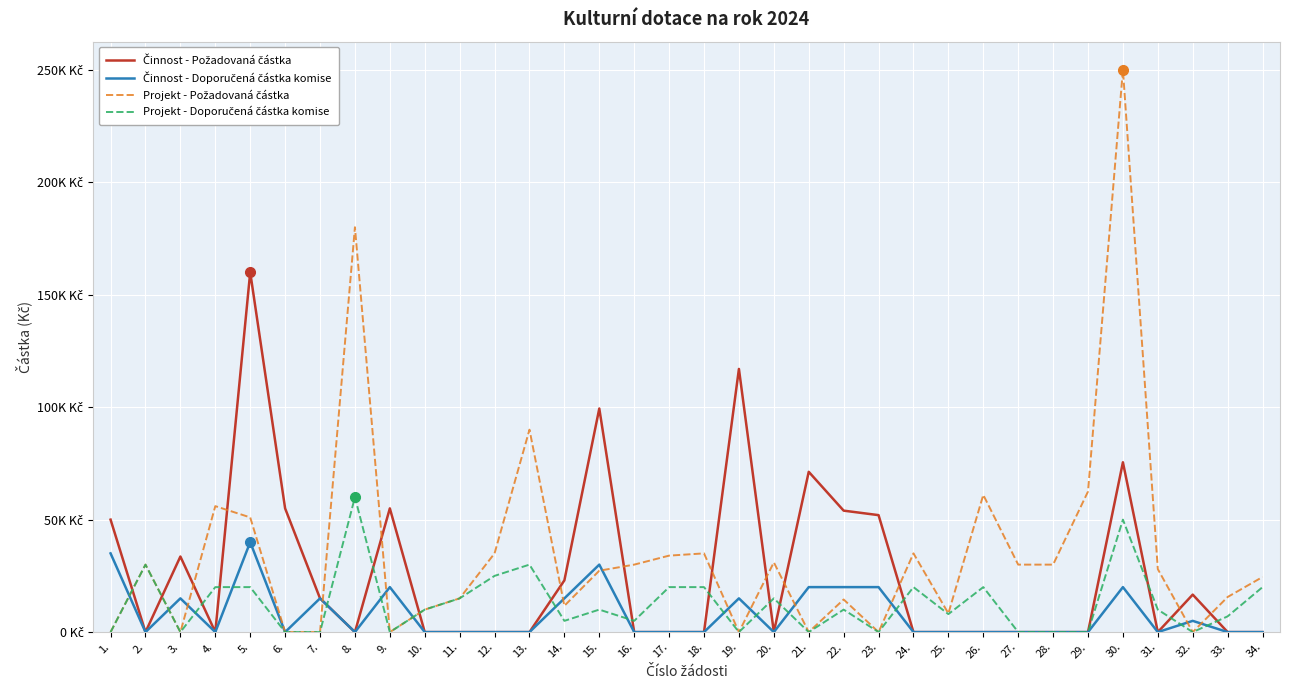

Does the chart display data point markers on the line(s)?

No